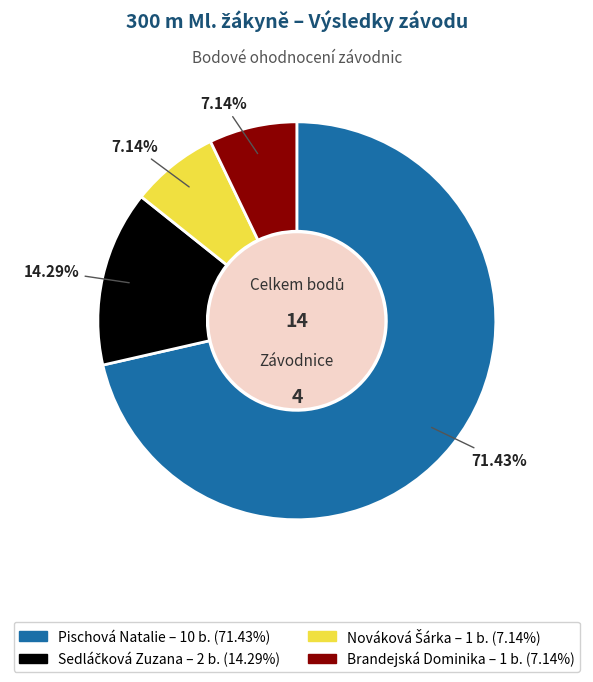

What percentage is NOT represented by Brandejská Dominika?

92.9%